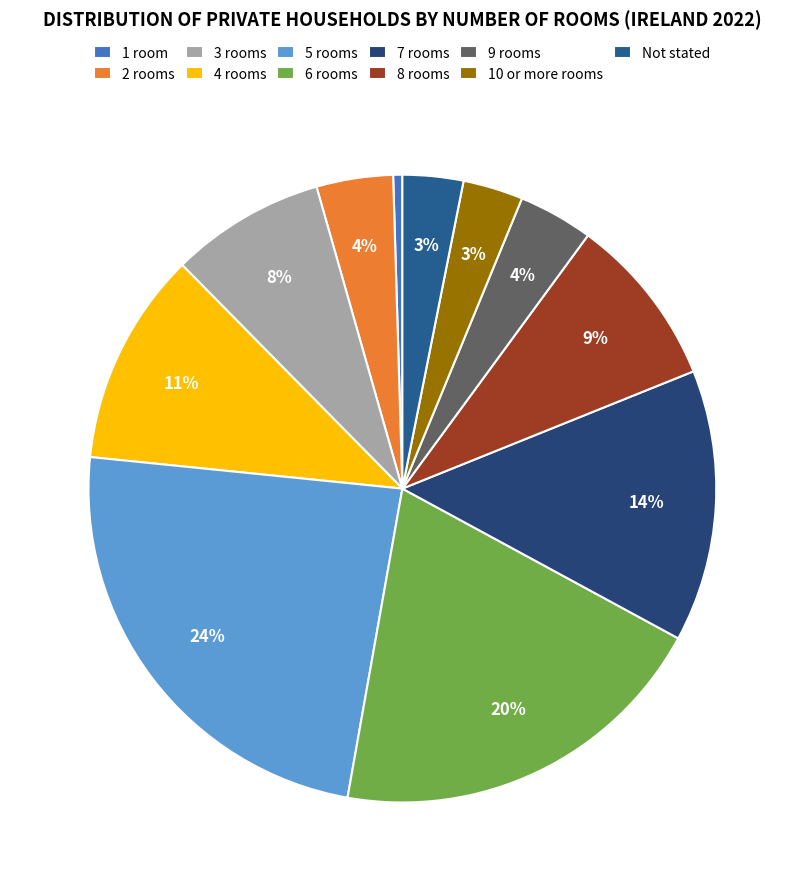

What portion of the pie excludes 3 rooms?

92.0%